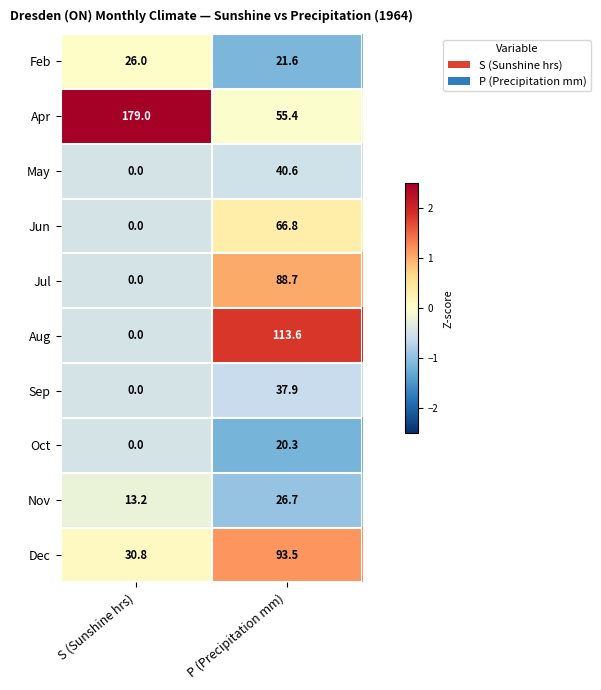

What is the difference between the highest and lowest values at P (Precipitation mm)?

93.3